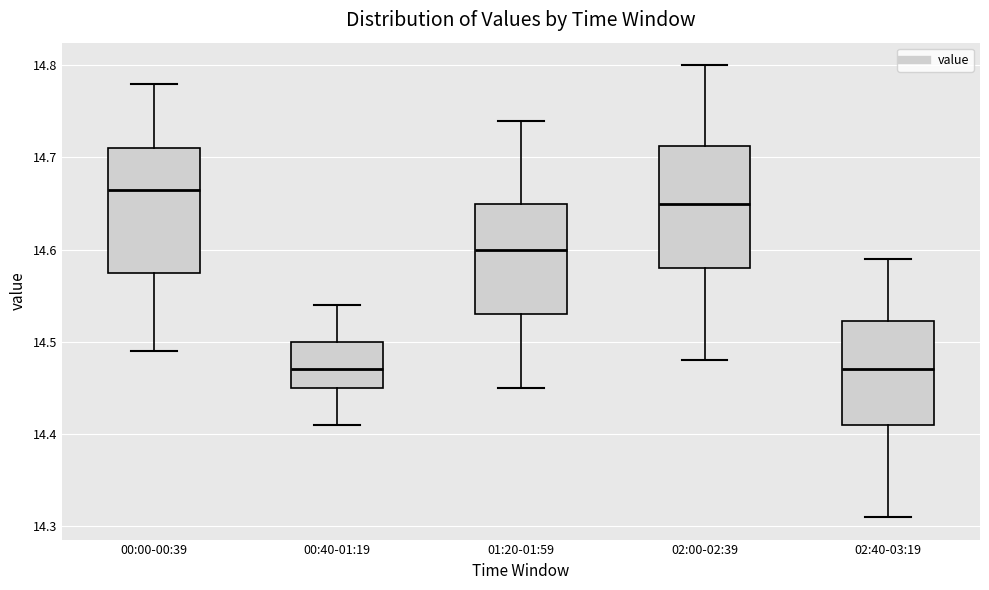

Where is the upper edge of the box for 02:40-03:19 on the y-axis? The values are not printed on the chart, so give them approximately, as read against the axis.

14.52